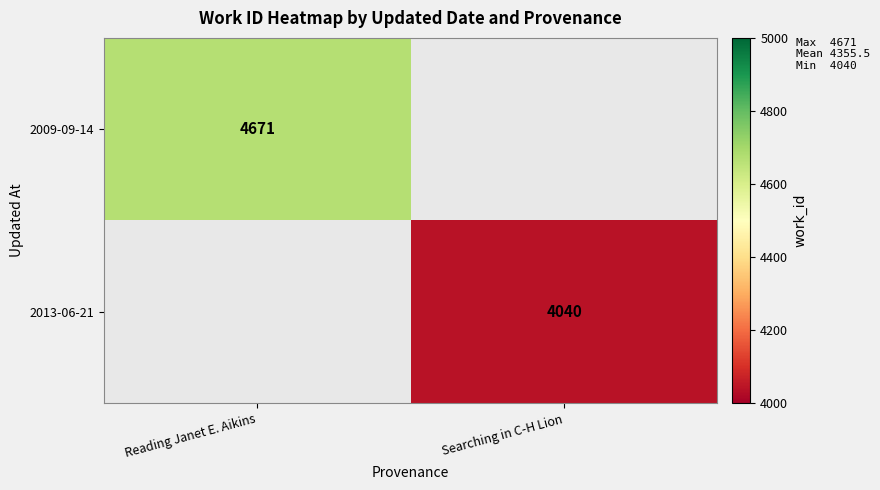

The 2009-09-14 series shows 4671 at Reading Janet E. Aikins. True or false?

True